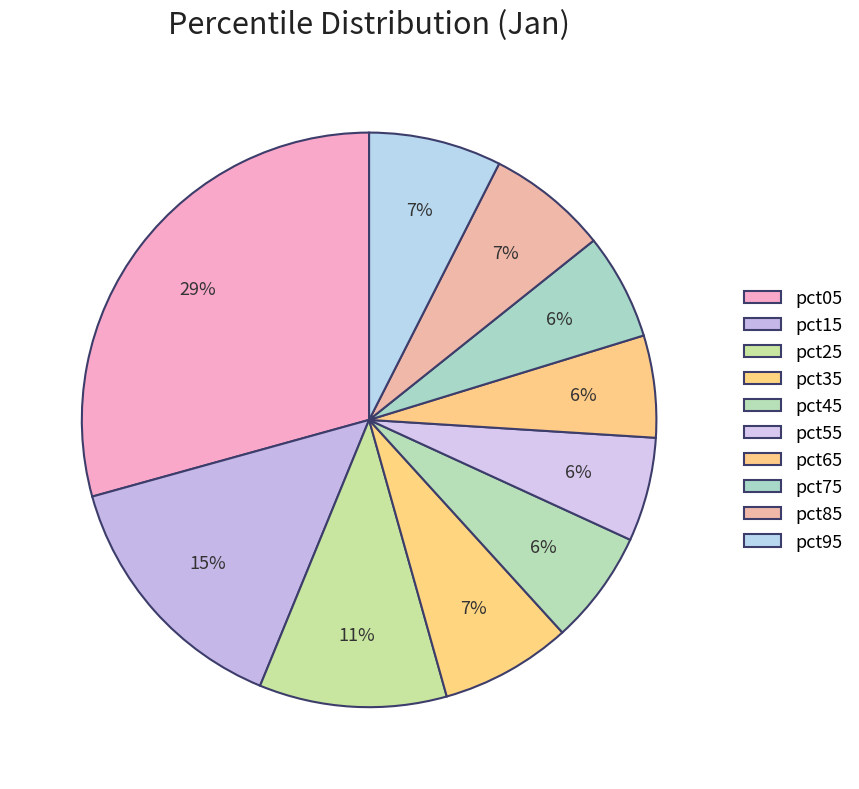

What is the total percentage of pct25 and pct45?

17.0%